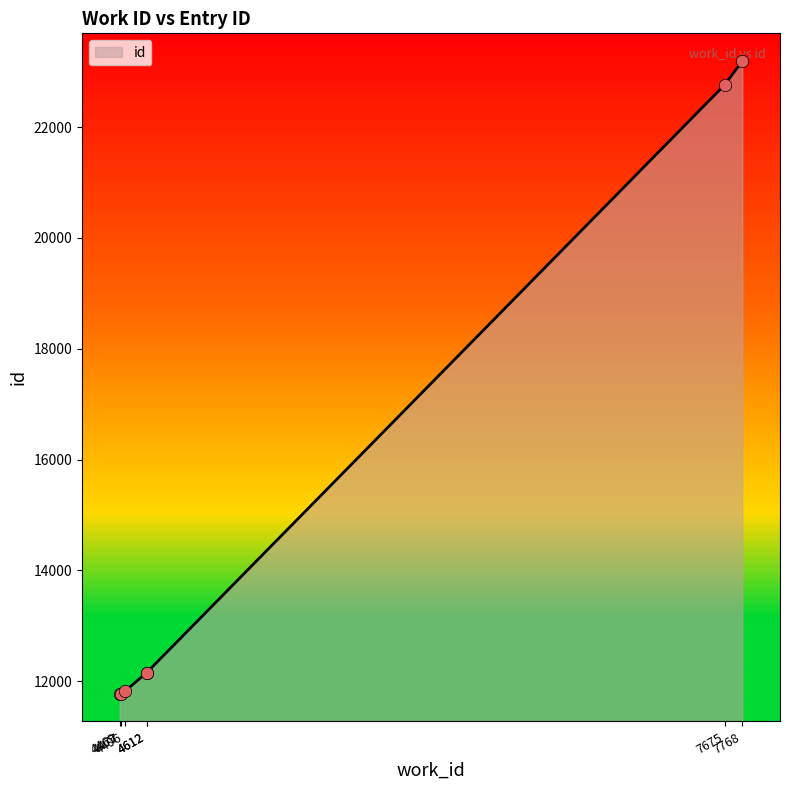

Between 4612 and 4469, which is larger?

4612